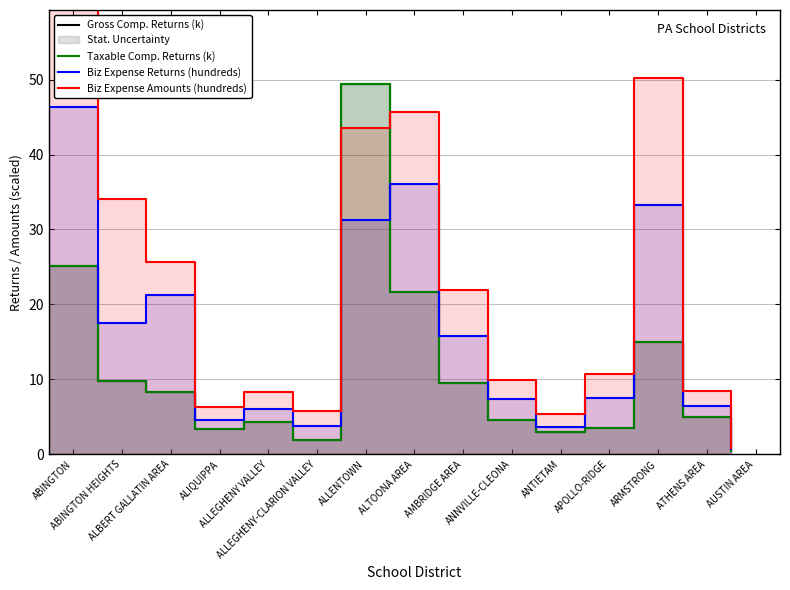

True or false: Biz Expense Amounts (hundreds) has more than 1 points higher than both neighbors.

True